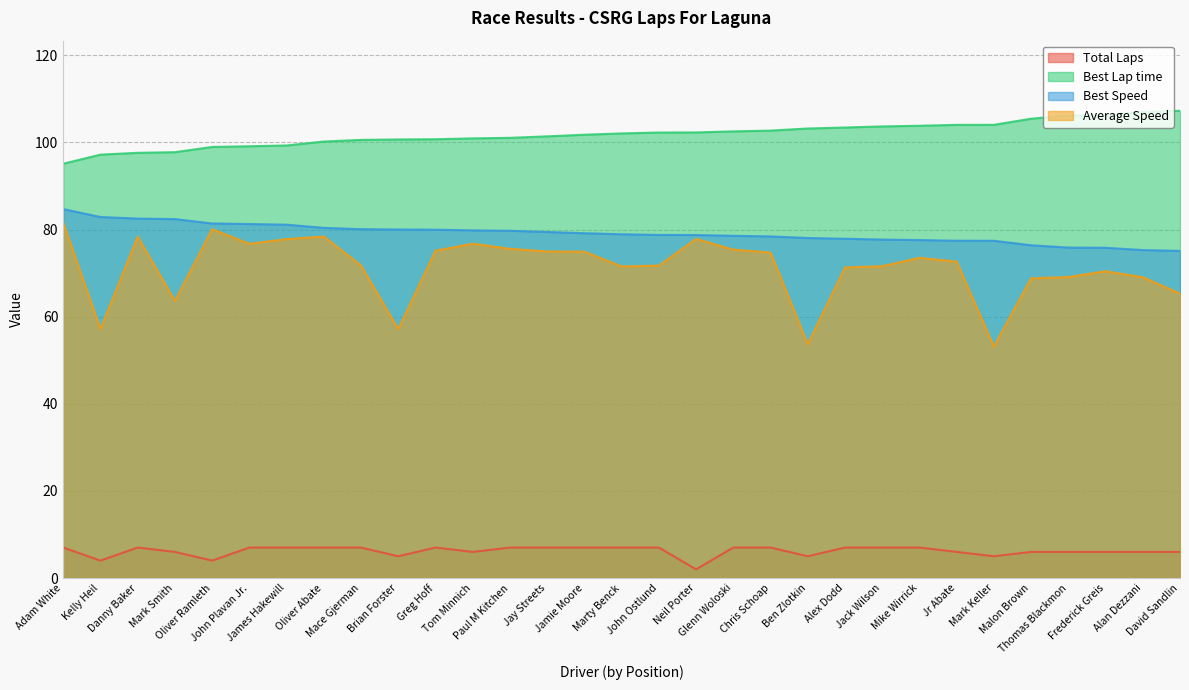

The value of Best Speed at Frederick Greis is 117.8. True or false?

False